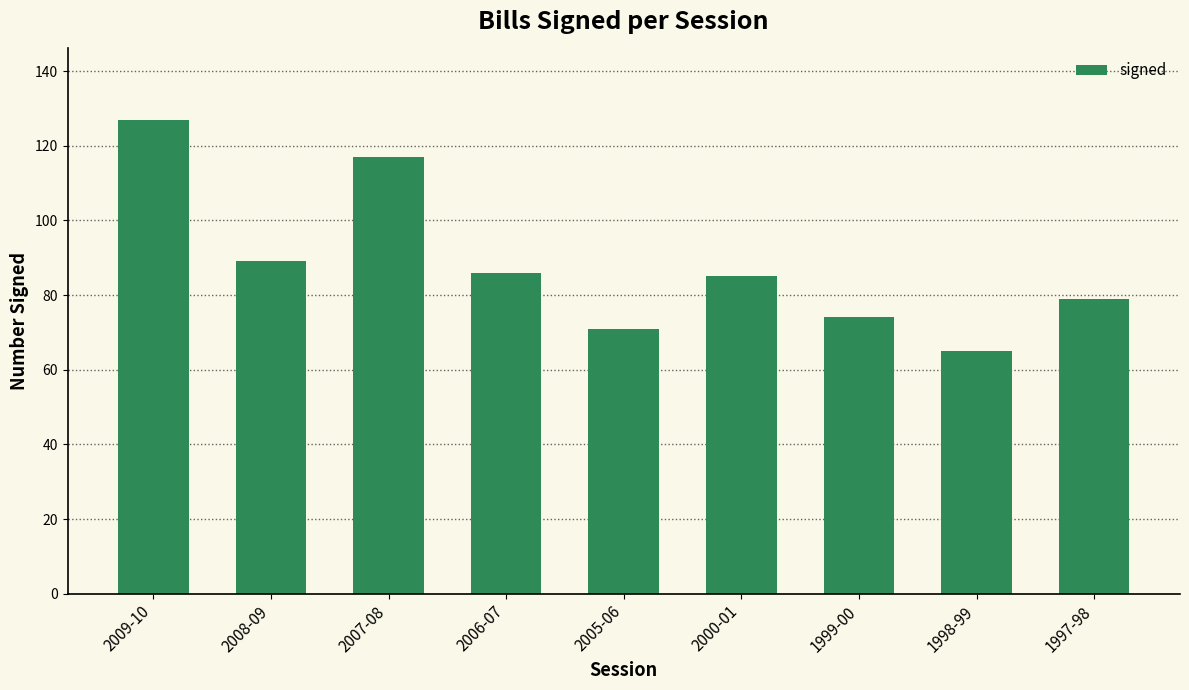

What is the difference between the maximum and minimum values?

62